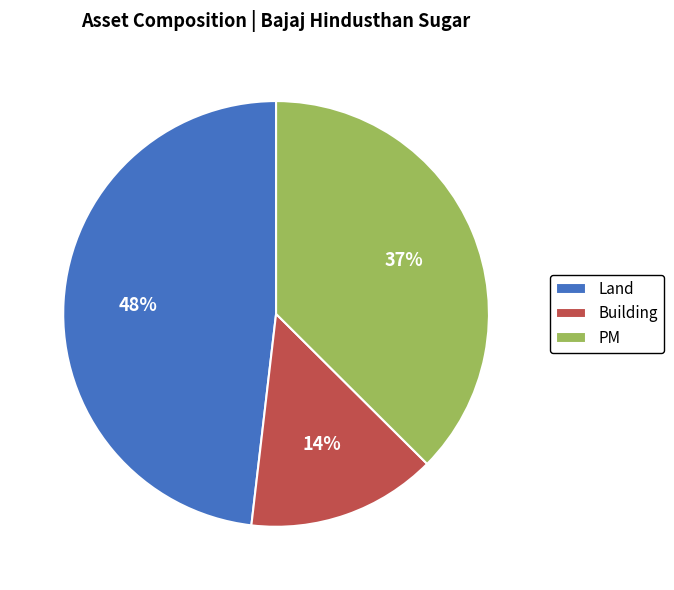

Does any single category account for the majority?

No